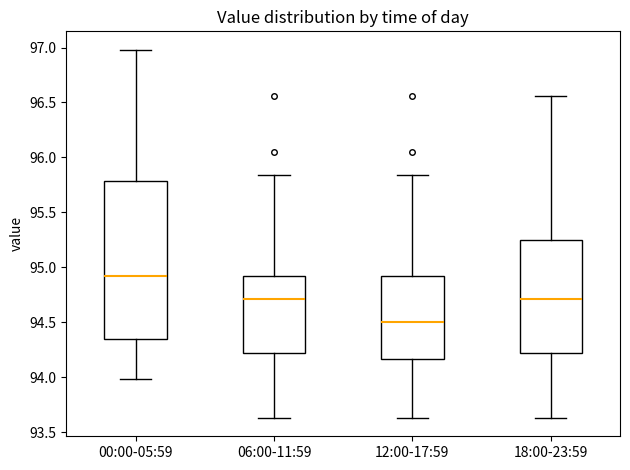

Which box's median line is the lowest?

12:00-17:59